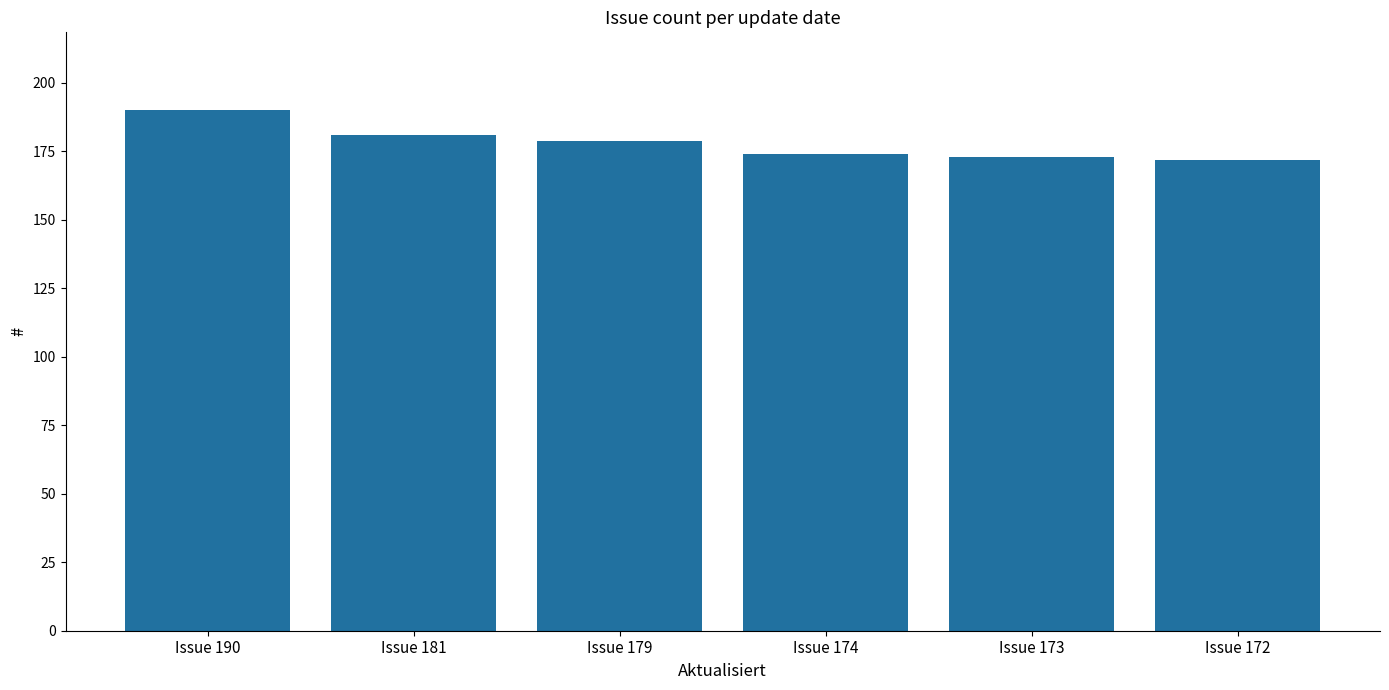

Reading left to right, list all the values displayed in this chart.

190	181	179	174	173	172